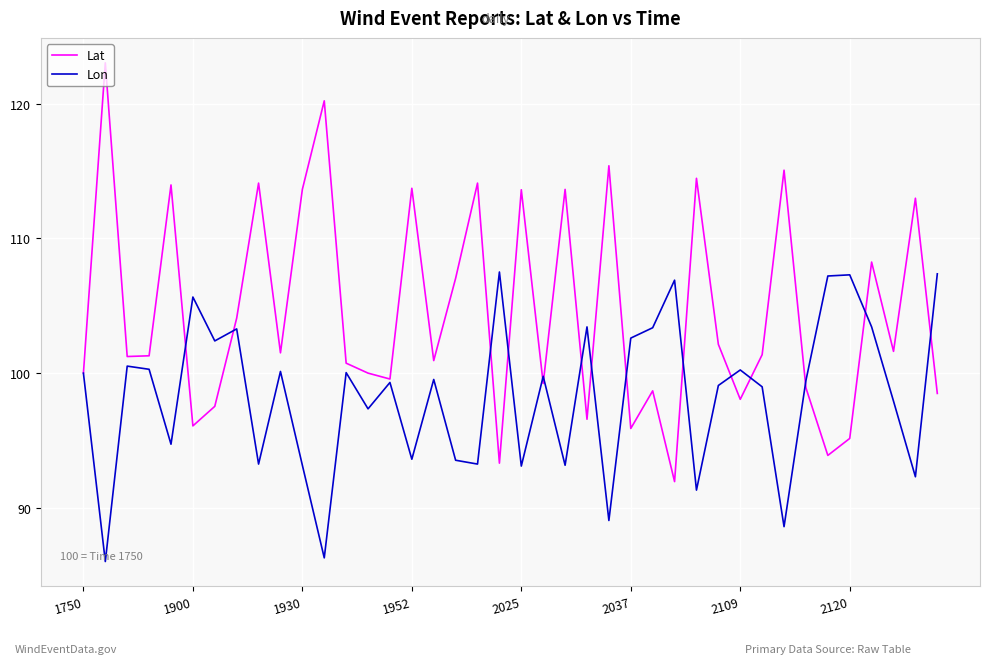

Which series has the largest total across all categories?

Lat